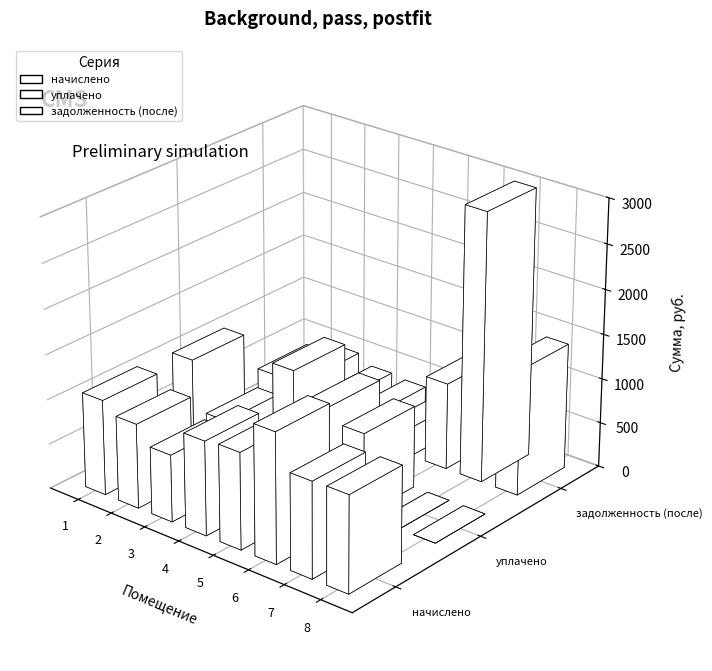

What is the value of the задолженность (после) bar at the 3rd from the left?

373.9